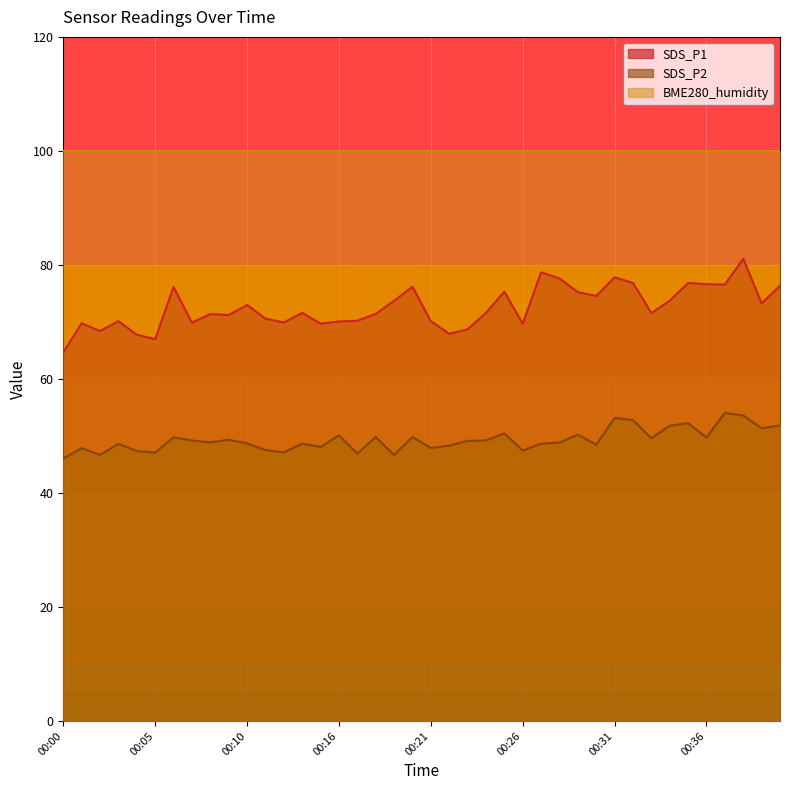

The value of SDS_P2 at 00:13 is 48.6. True or false?

True